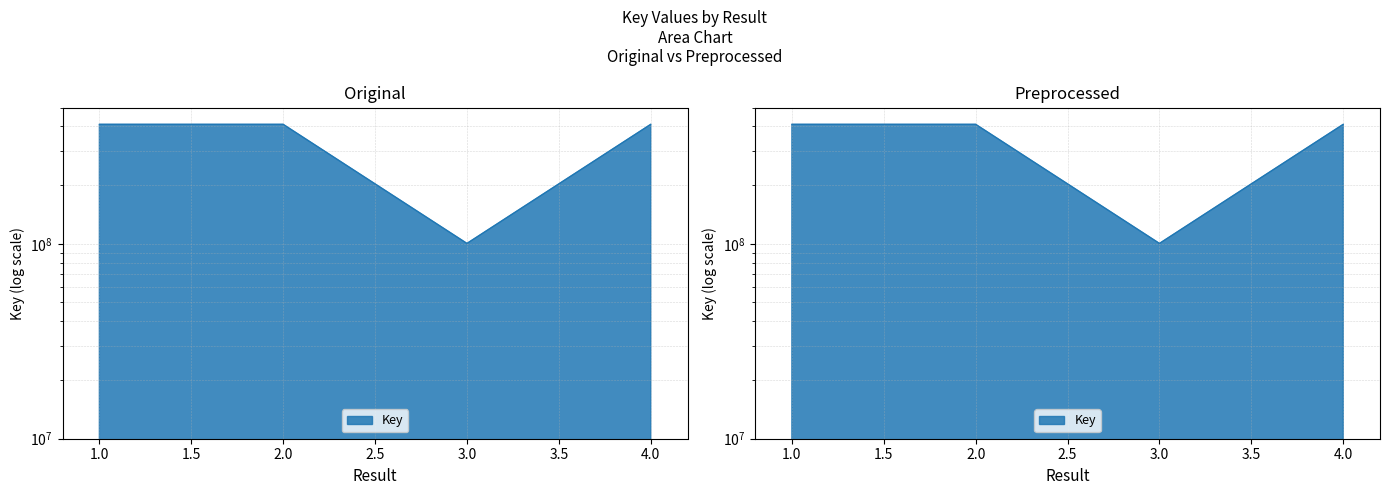

Which label corresponds to the largest value in the chart?

2